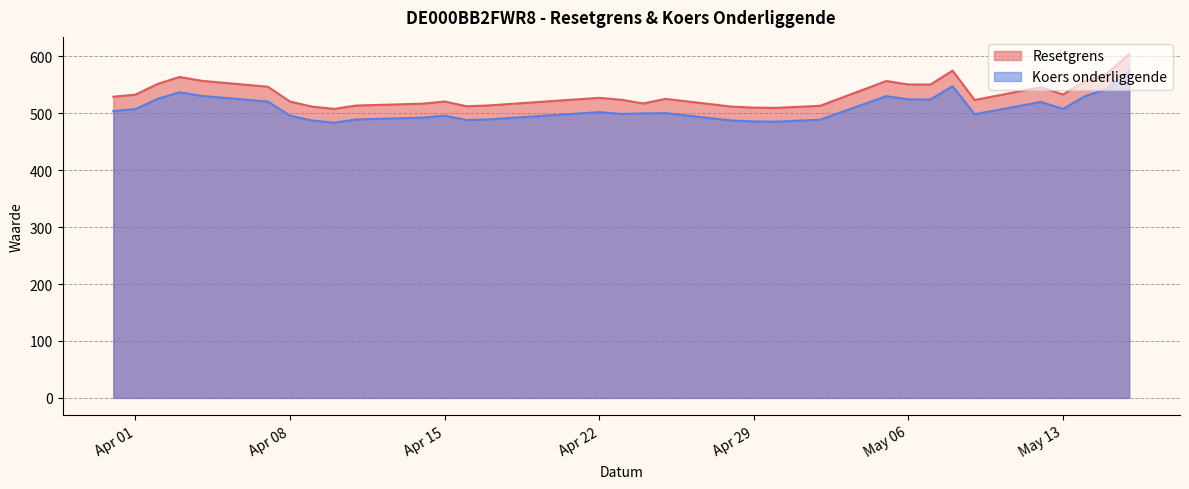

What is the difference between the Koers onderliggende values at 2025-04-22 and 2025-04-02?

23.2